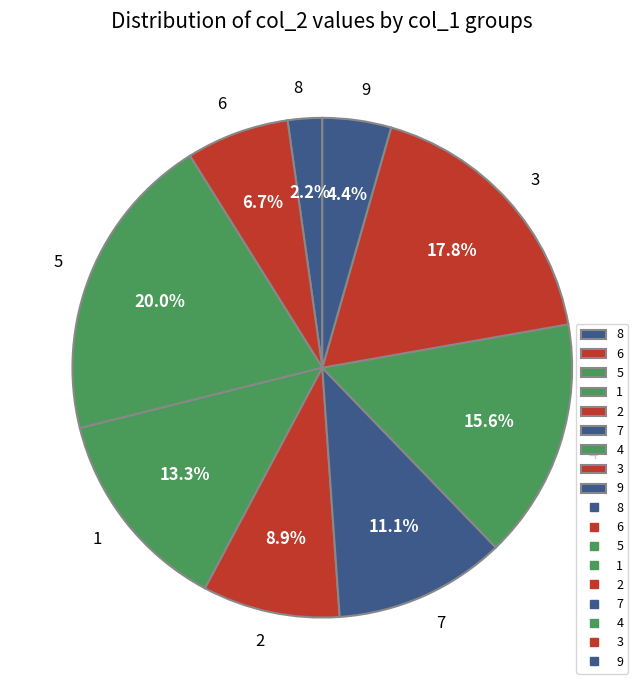

To the nearest percent, what is the combined percentage of 7 and 4?

27%